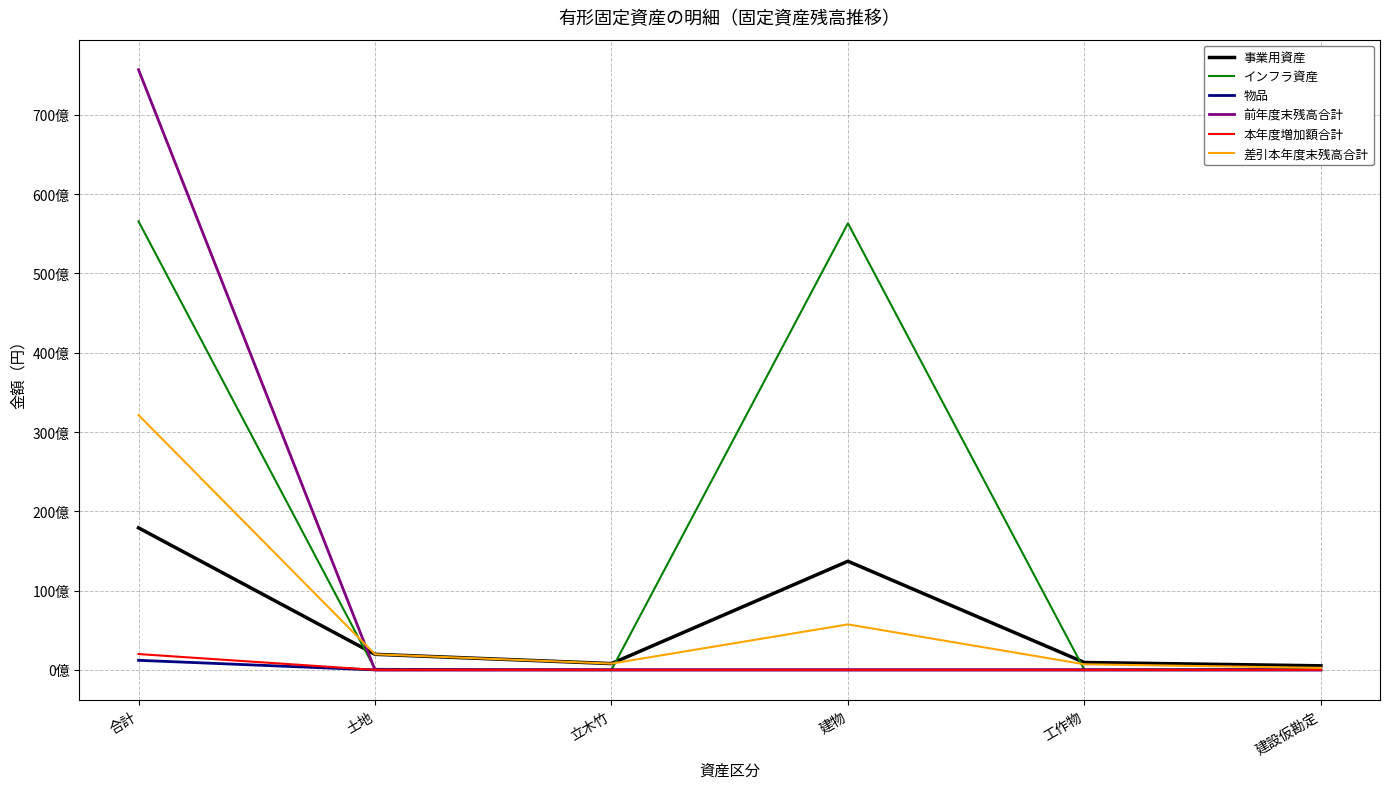

What are all the series names shown in the legend?

事業用資産, インフラ資産, 物品, 前年度末残高合計, 本年度増加額合計, 差引本年度末残高合計